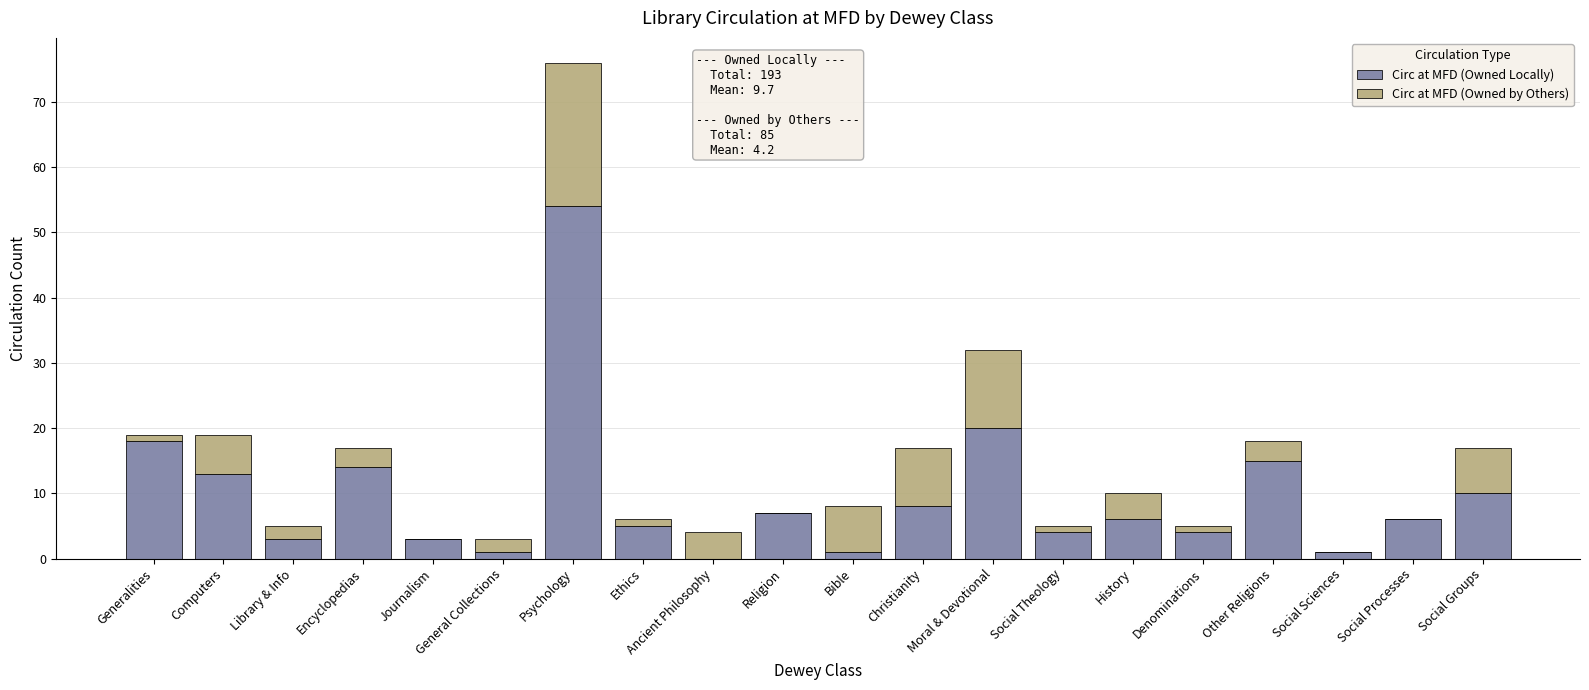

What is the difference between the Circ at MFD (Owned Locally) values at Computers and Other Religions?

2